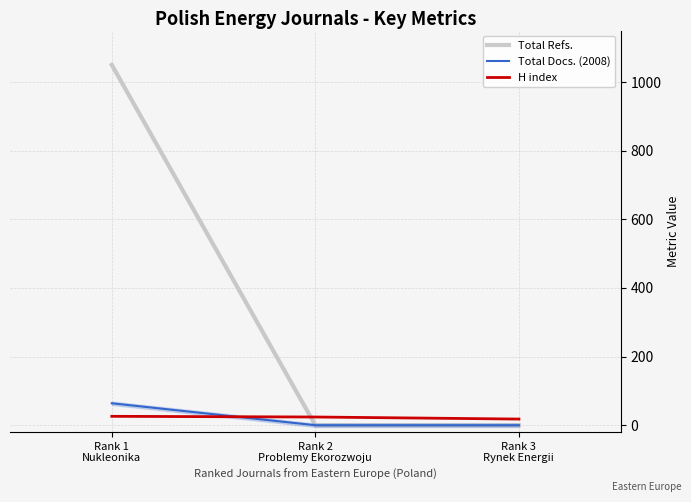

What is the sum of all H index values?

68